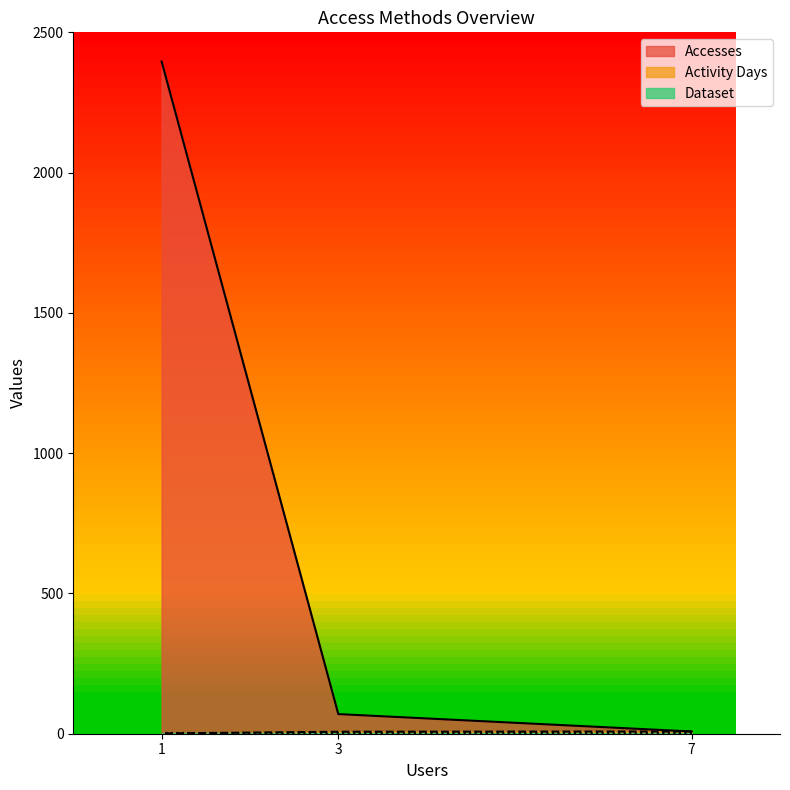

At which category does the chart reach its peak across all series?

1